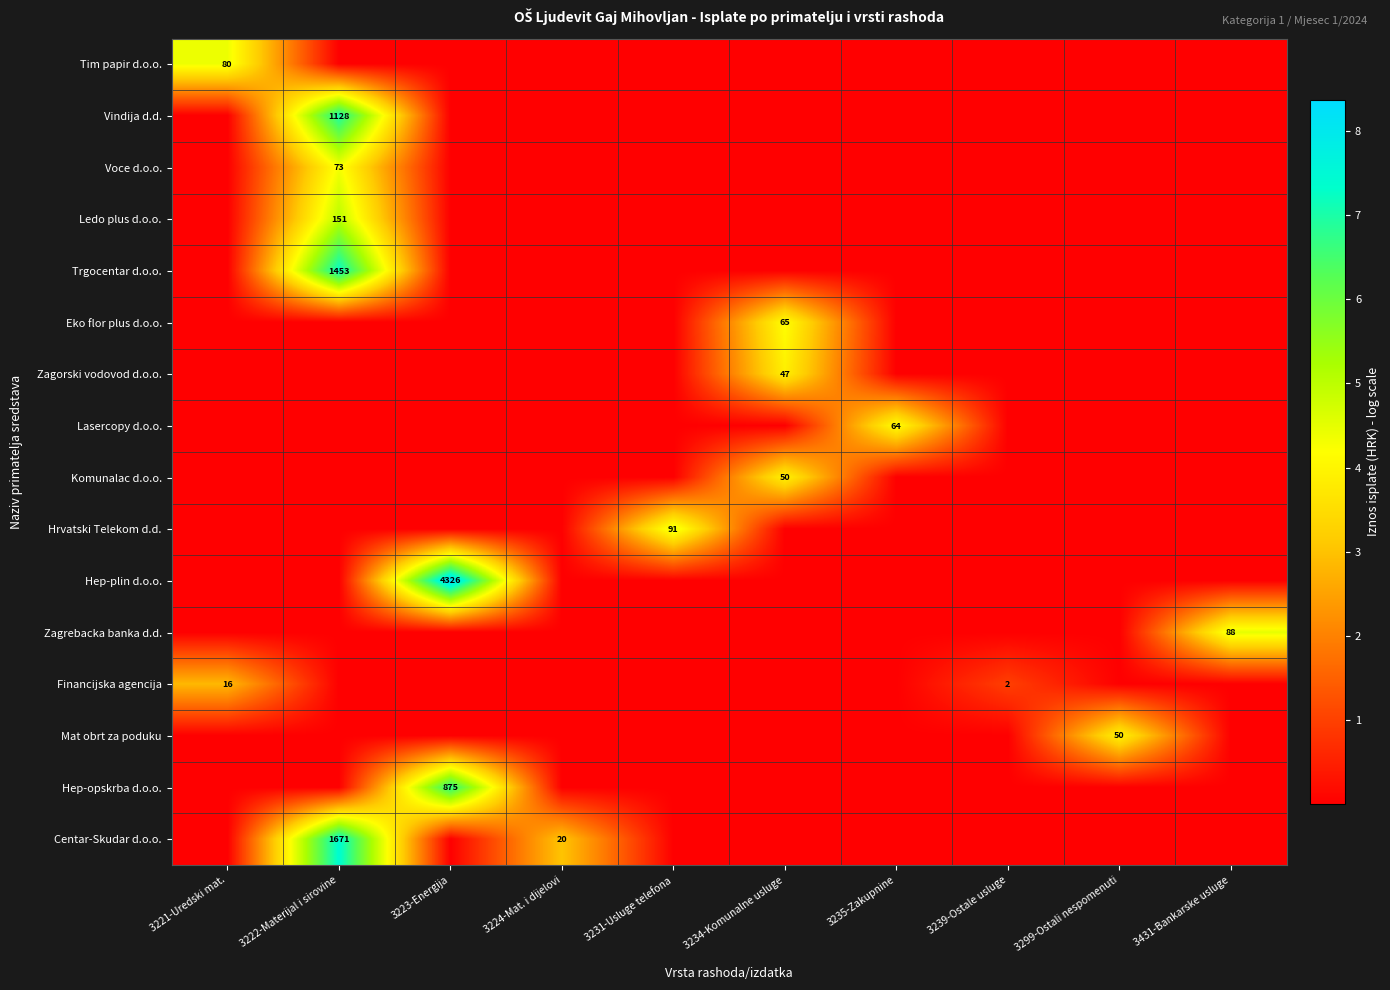

Count the number of data series in this chart.

16